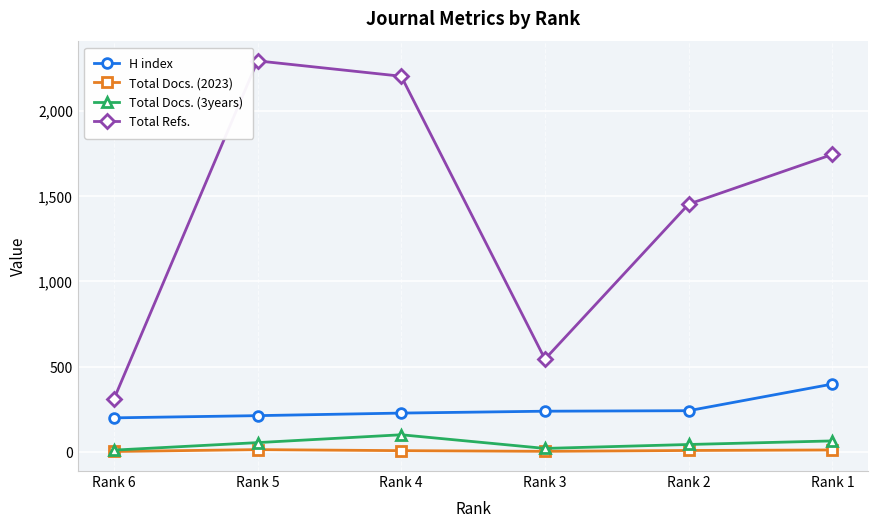

At which label does Total Docs. (3years) reach its peak?

Rank 4